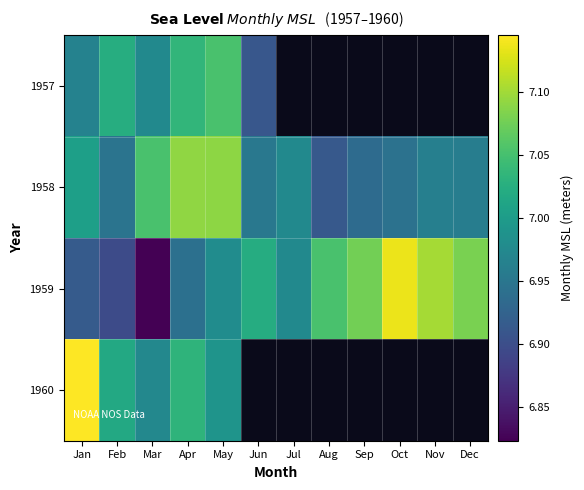

At Jun, list the series in order from smallest to largest.

1957, 1958, 1959, 1960